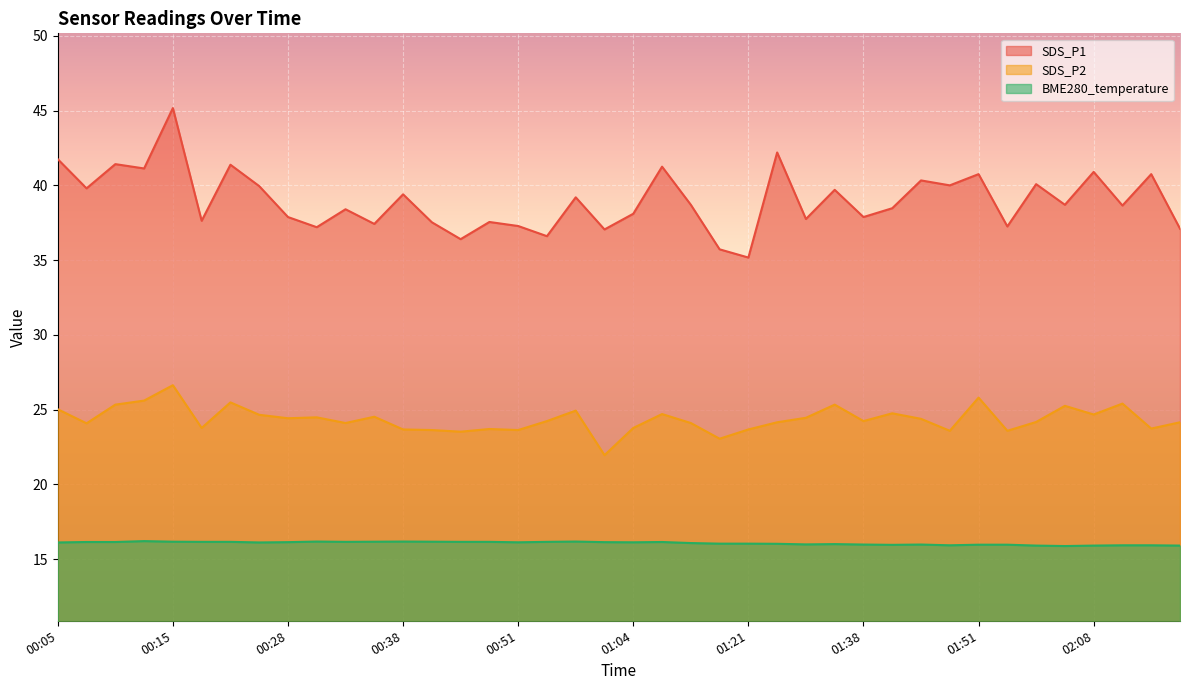

Is the value of SDS_P2 at 02:19 greater than the value of BME280_temperature at 01:15?

Yes